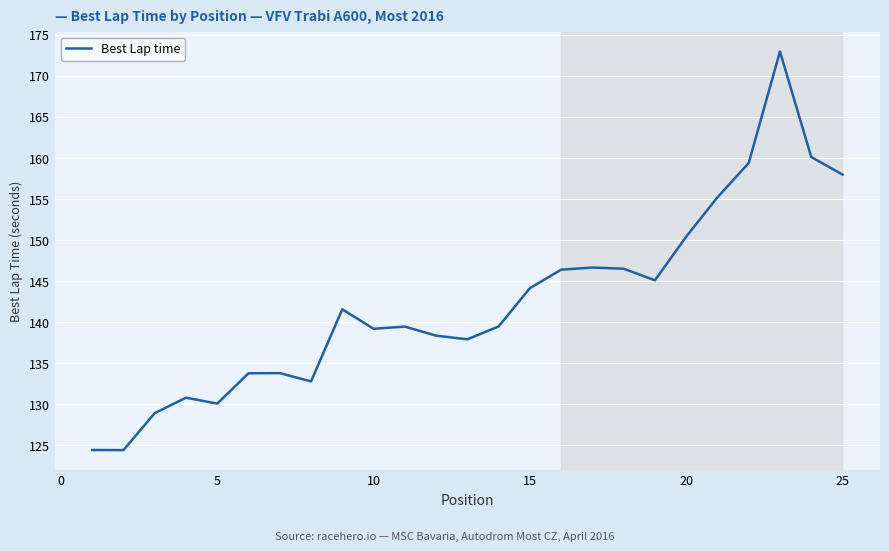

What is the greatest value displayed?

173.0